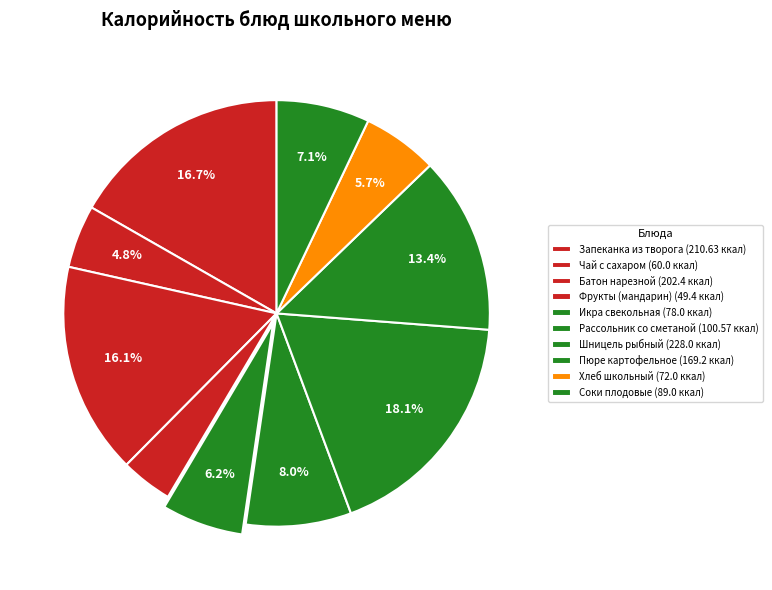

How many slices are in this pie chart?

10